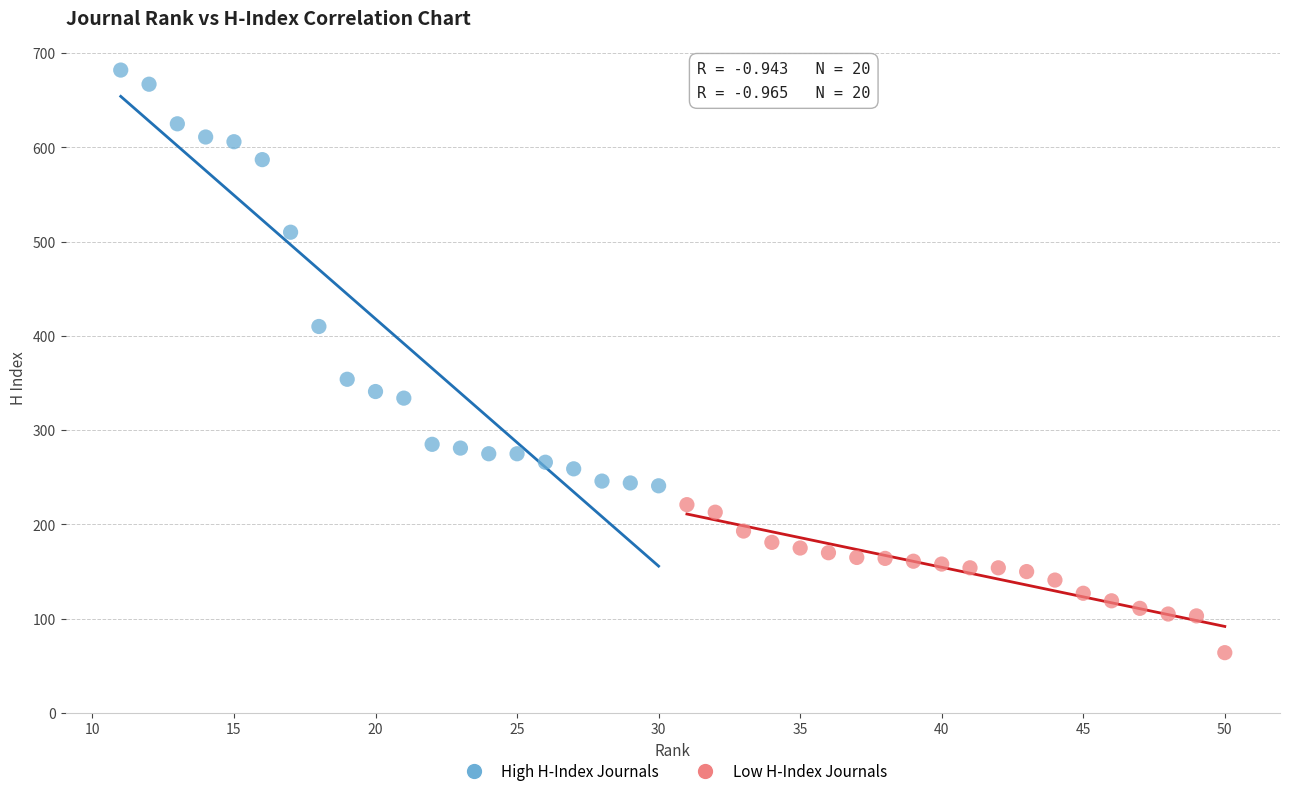

Which series has the largest Y range (max minus min)?

High H-Index Journals